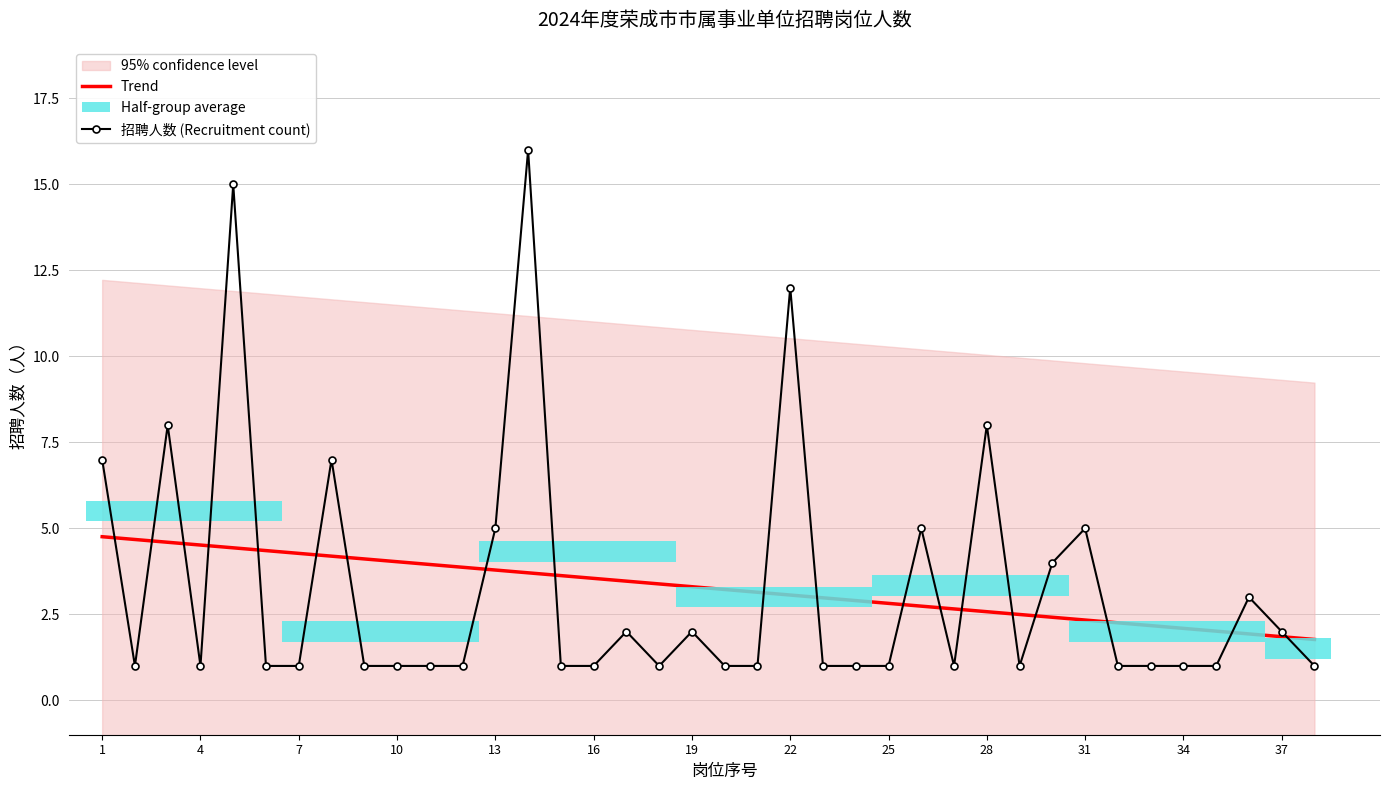

Reading right to left, list all the values displayed in this chart.

Trend: 1.8	1.8	1.9	2.0	2.1	2.2	2.3	2.3	2.4	2.5	2.6	2.7	2.7	2.8	2.9	3.0	3.1	3.1	3.2	3.3	3.4	3.5	3.5	3.6	3.7	3.8	3.9	3.9	4.0	4.1	4.2	4.3	4.4	4.4	4.5	4.6	4.7	4.8
招聘人数 (Recruitment count): 1.0	2.0	3.0	1.0	1.0	1.0	1.0	5.0	4.0	1.0	8.0	1.0	5.0	1.0	1.0	1.0	12.0	1.0	1.0	2.0	1.0	2.0	1.0	1.0	16.0	5.0	1.0	1.0	1.0	1.0	7.0	1.0	1.0	15.0	1.0	8.0	1.0	7.0